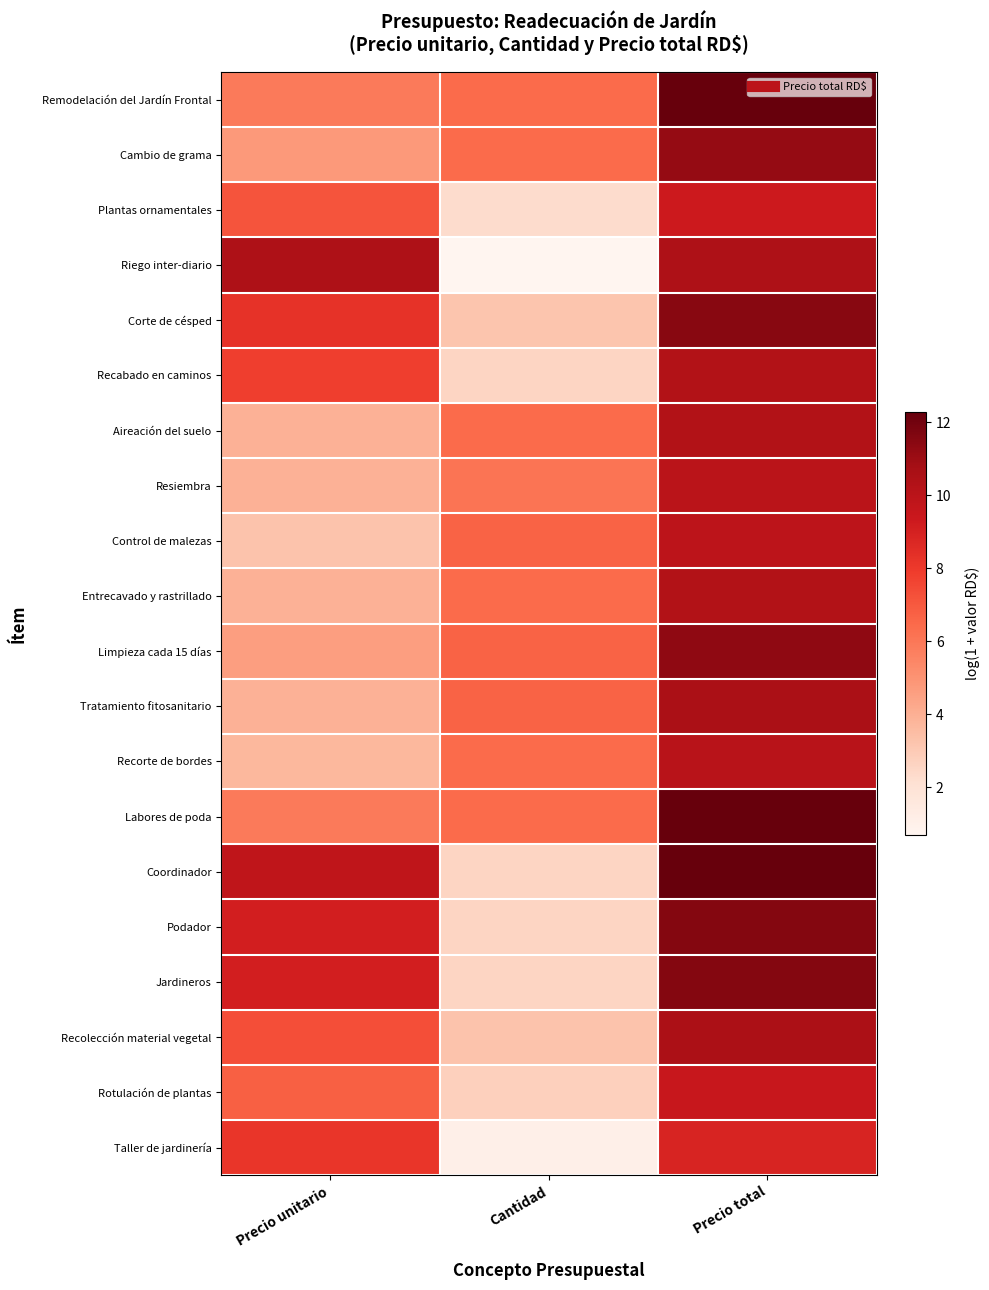

Reading left to right, transcribe all the data shown in this chart.

Remodelación del Jardín Frontal: Precio unitario=5.9	Cantidad=6.4	Precio total=12.3
Cambio de grama: Precio unitario=4.8	Cantidad=6.4	Precio total=11.2
Plantas ornamentales: Precio unitario=7.1	Cantidad=2.3	Precio total=9.3
Riego inter-diario: Precio unitario=10.5	Cantidad=0.7	Precio total=10.5
Corte de césped: Precio unitario=8.3	Cantidad=3.2	Precio total=11.5
Recabado en caminos: Precio unitario=7.8	Cantidad=2.6	Precio total=10.3
Aireación del suelo: Precio unitario=3.9	Cantidad=6.4	Precio total=10.3
Resiembra: Precio unitario=3.9	Cantidad=6.1	Precio total=10.0
Control de malezas: Precio unitario=3.3	Cantidad=6.7	Precio total=9.9
Entrecavado y rastrillado: Precio unitario=3.9	Cantidad=6.4	Precio total=10.3
Limpieza cada 15 días: Precio unitario=4.6	Cantidad=6.7	Precio total=11.3
Tratamiento fitosanitario: Precio unitario=3.9	Cantidad=6.7	Precio total=10.6
Recorte de bordes: Precio unitario=3.7	Cantidad=6.4	Precio total=10.1
Labores de poda: Precio unitario=5.9	Cantidad=6.4	Precio total=12.3
Coordinador: Precio unitario=9.8	Cantidad=2.6	Precio total=12.3
Podador: Precio unitario=9.1	Cantidad=2.6	Precio total=11.6
Jardineros: Precio unitario=9.1	Cantidad=2.6	Precio total=11.6
Recolección material vegetal: Precio unitario=7.3	Cantidad=3.3	Precio total=10.5
Rotulación de plantas: Precio unitario=6.8	Cantidad=2.8	Precio total=9.5
Taller de jardinería: Precio unitario=8.2	Cantidad=1.1	Precio total=8.9